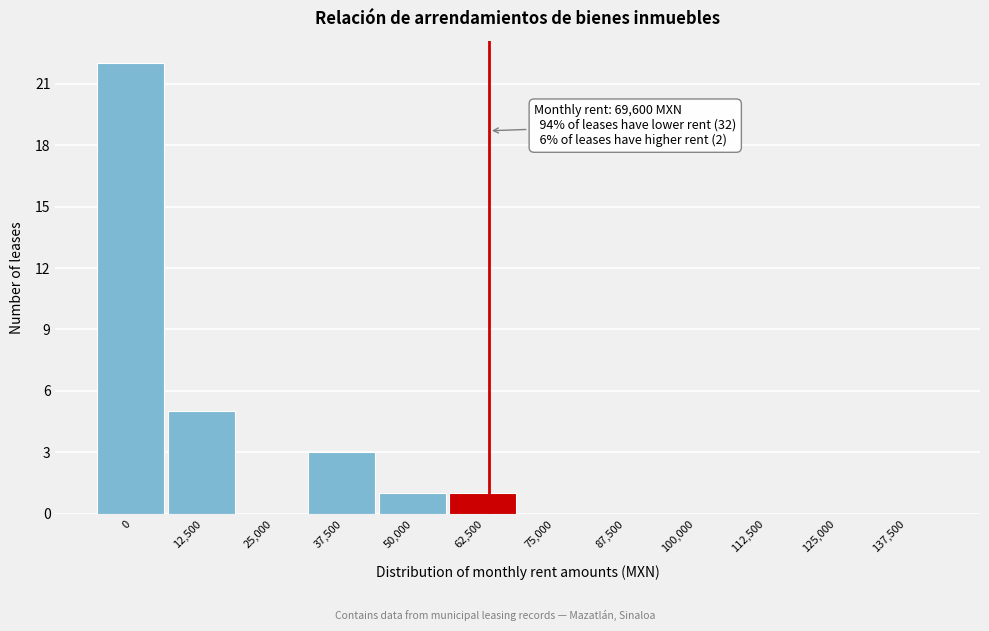

Reading right to left, extract all data points from this chart.

137,500=0	125,000=0	112,500=0	100,000=0	87,500=0	75,000=0	62,500=1	50,000=1	37,500=3	25,000=0	12,500=5	0=22